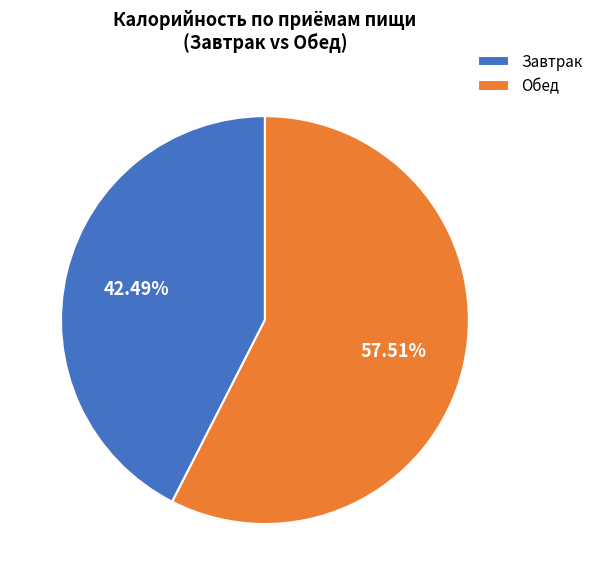

What is the smallest slice in the pie chart?

Завтрак